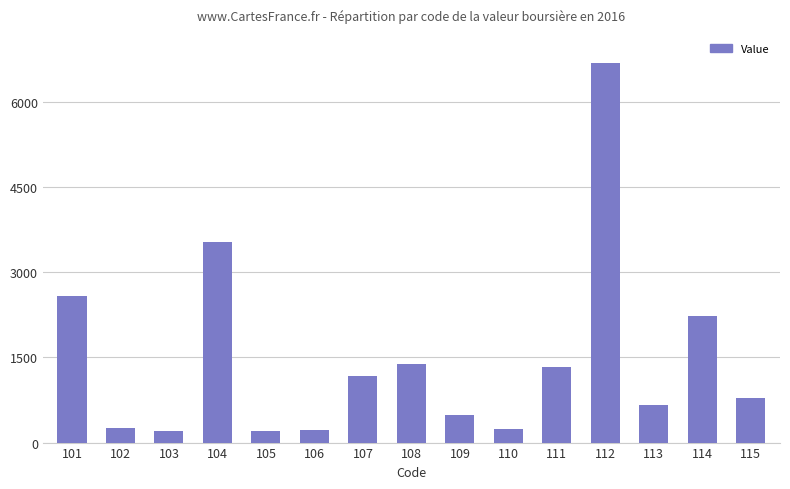

What is the minimum value shown in the chart?

199